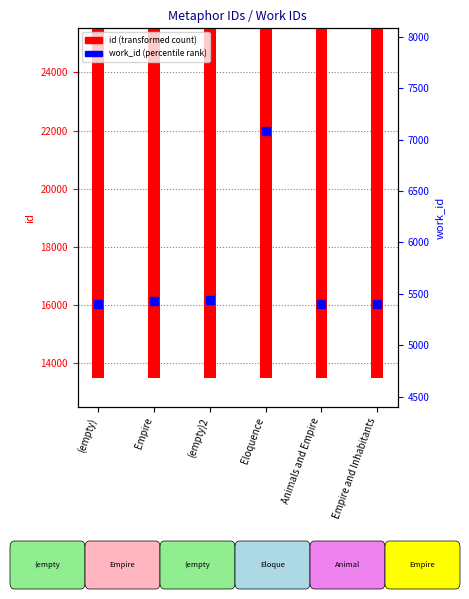

What is the total value across all series at Empire?

19976